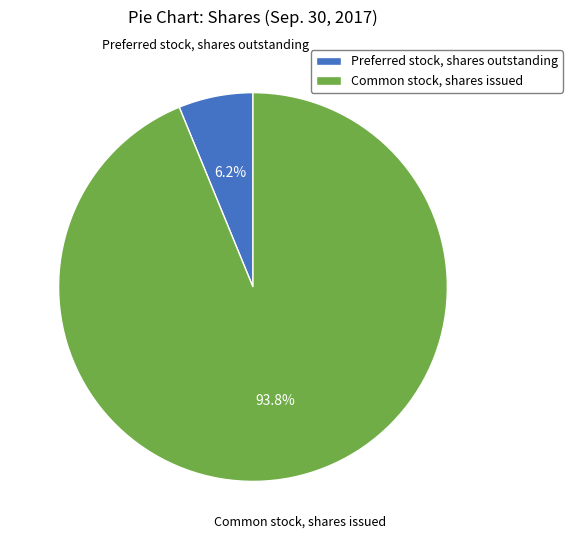

Between Preferred stock, shares outstanding and Common stock, shares issued, which is larger?

Common stock, shares issued